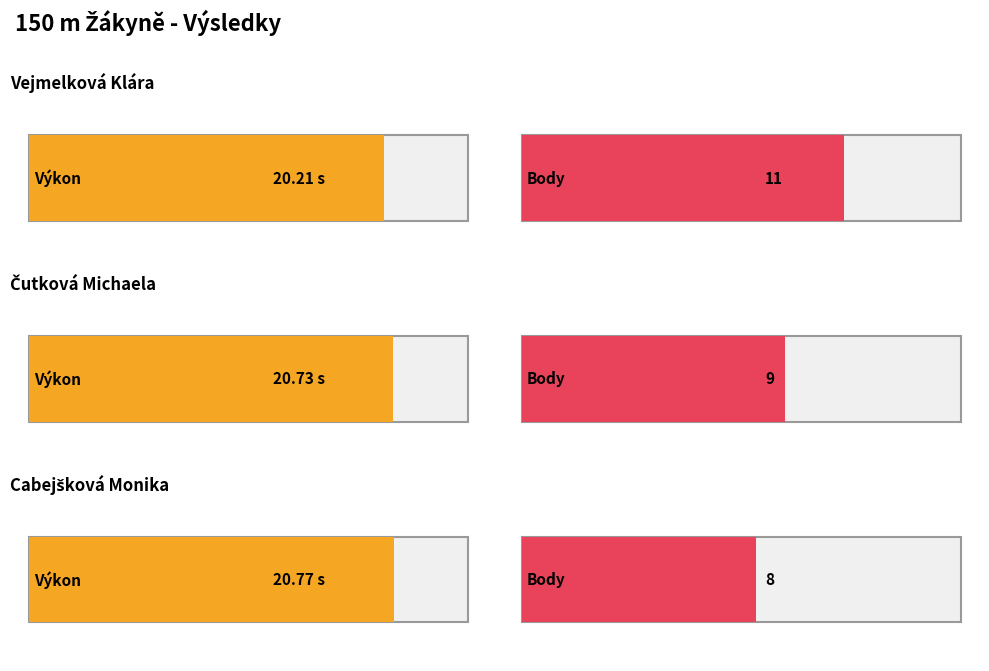

What is the label of the 1st bar from the right?

Cabejšková Monika